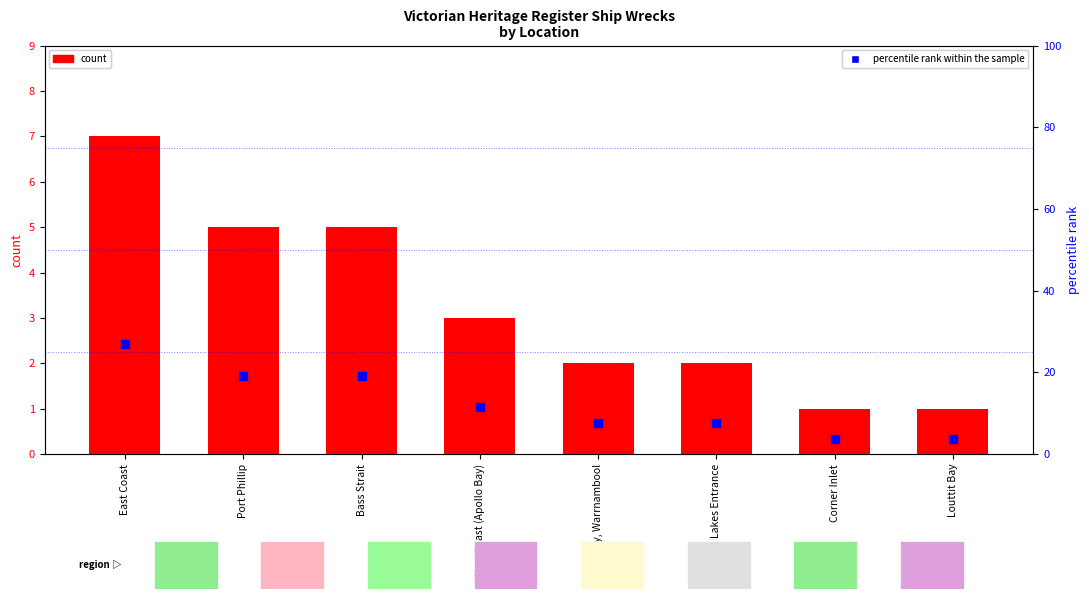

Which series has the widest spread of Y values?

percentile rank within the sample